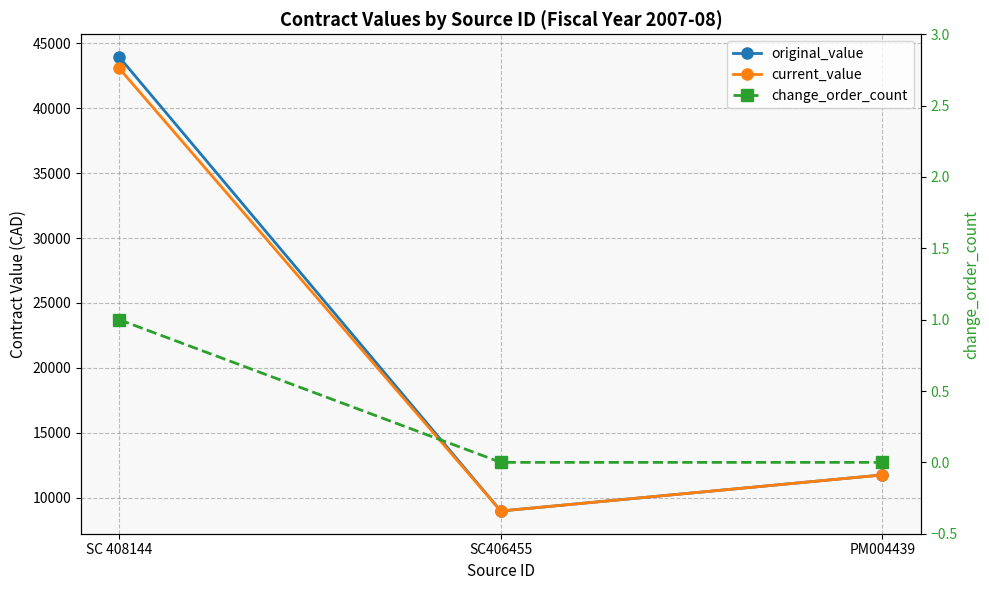

How many data points in current_value are above 11741?

2